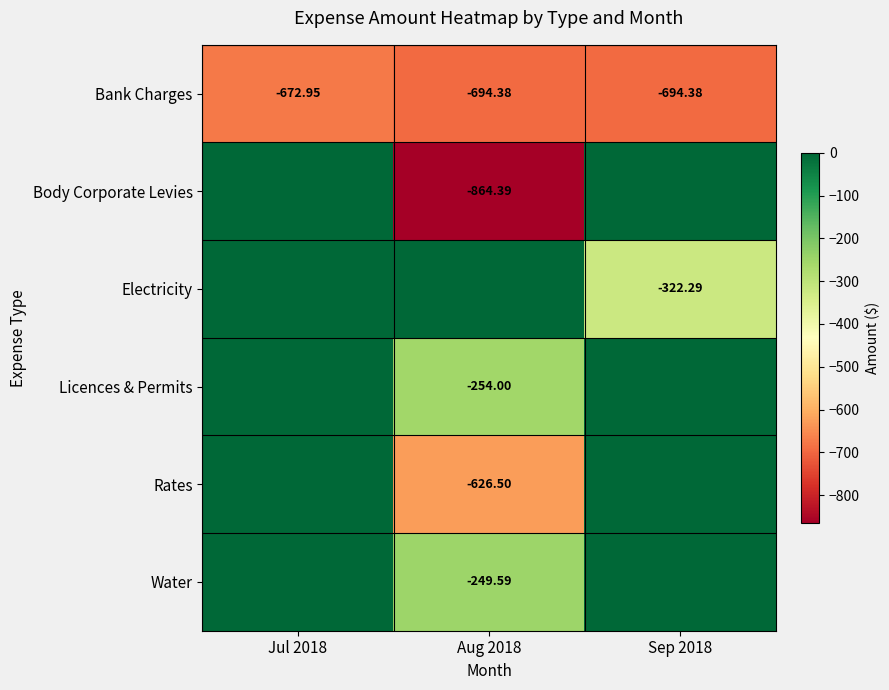

At which label does Water reach its peak?

Jul 2018